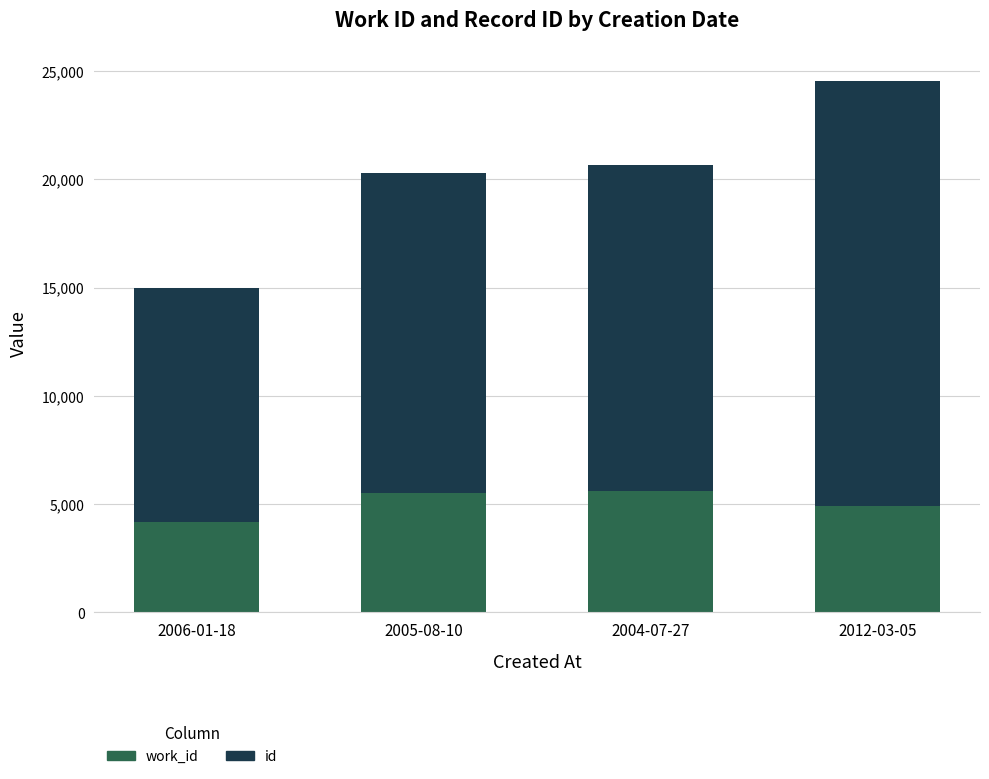

What is the total value across all series at 2012-03-05?

24544